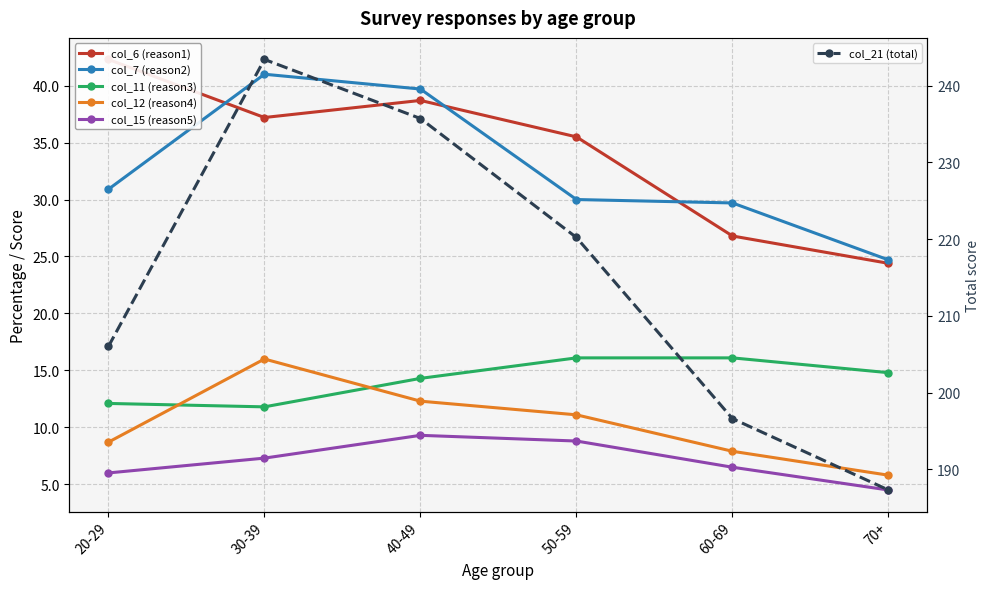

Which category has the lowest value in the col_7 (reason2) series?

70+